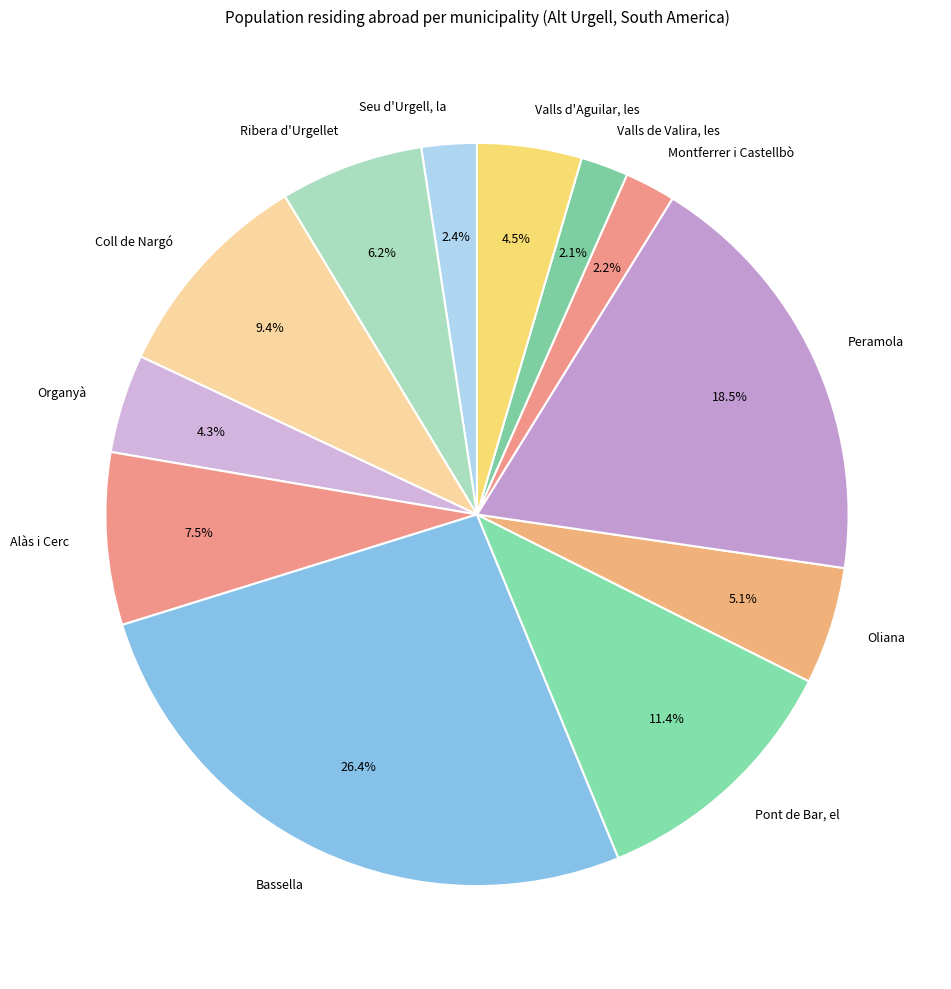

Is it true that Bassella is 38% of the pie?

False